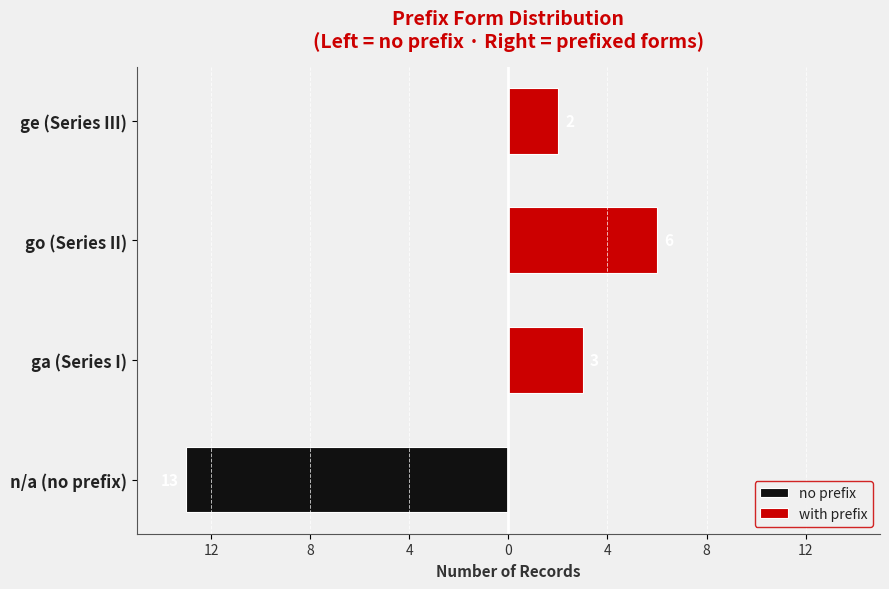

List the series in order of their overall mean, highest first.

with prefix, no prefix